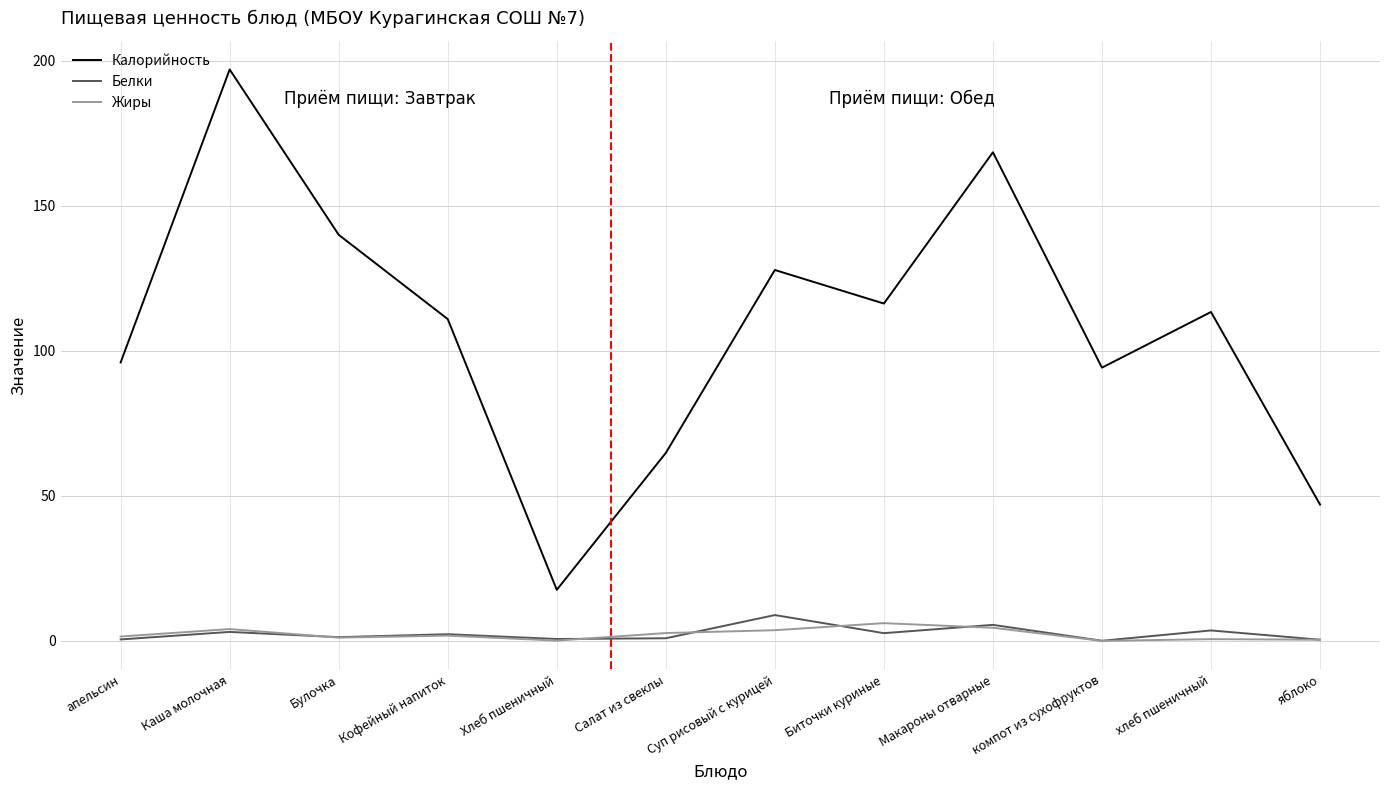

What is the sum of the Белки values at хлеб пшеничный and Кофейный напиток?

5.9